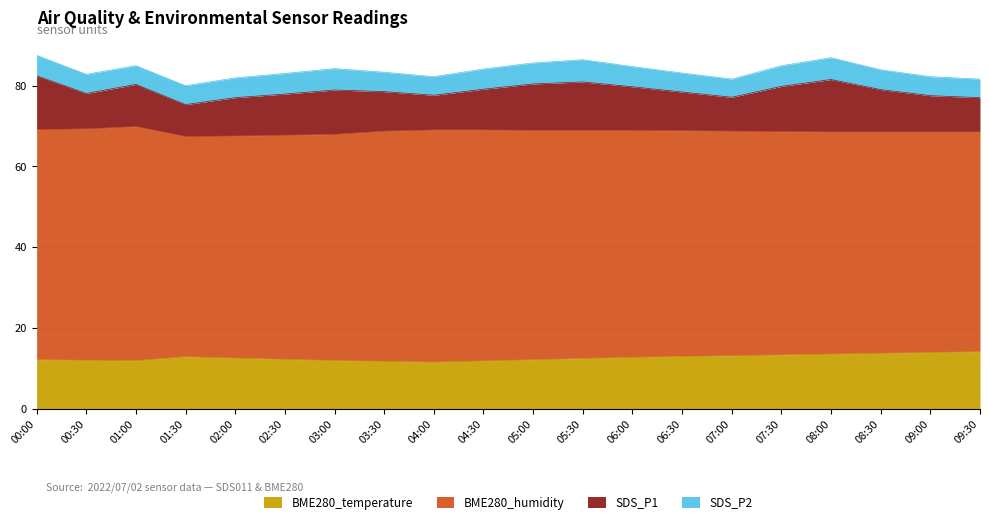

Which label corresponds to the largest value in the chart?

01:00